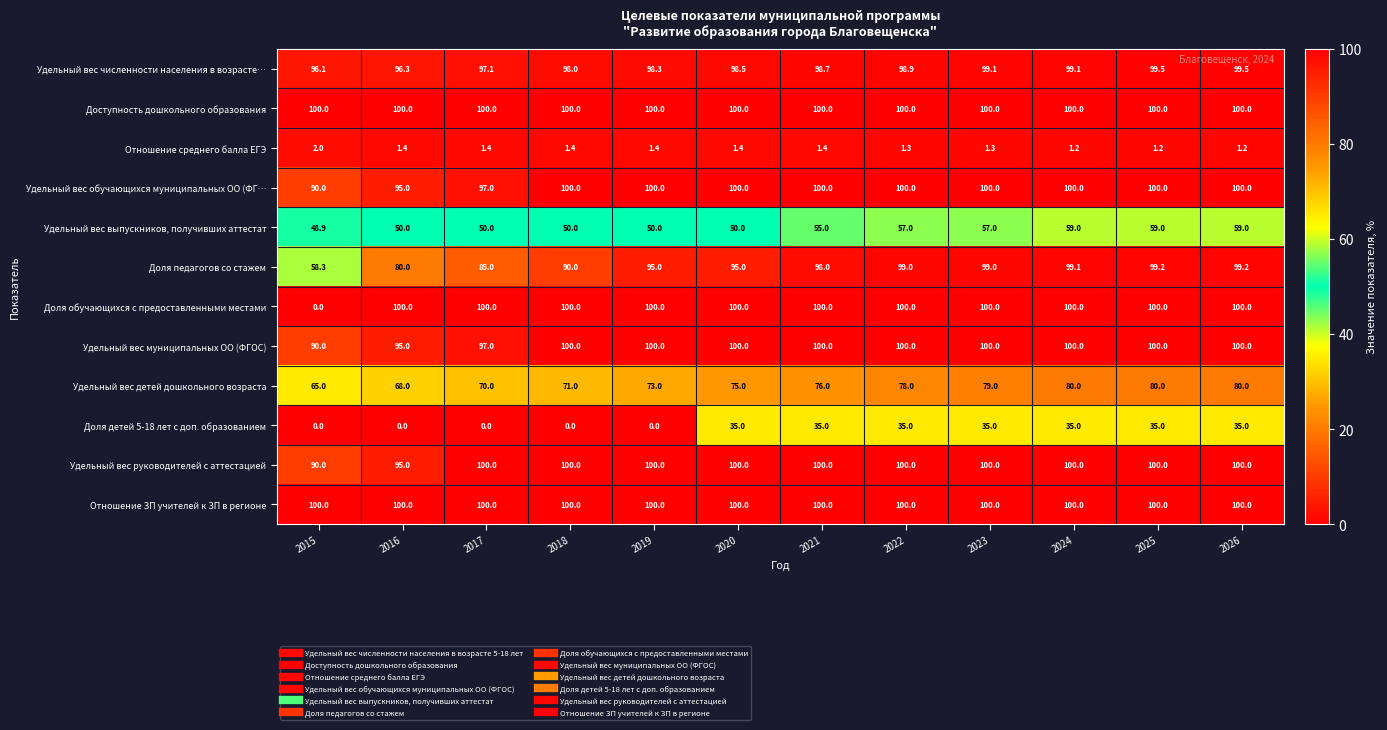

What is the total value across all series at 2016?

880.7